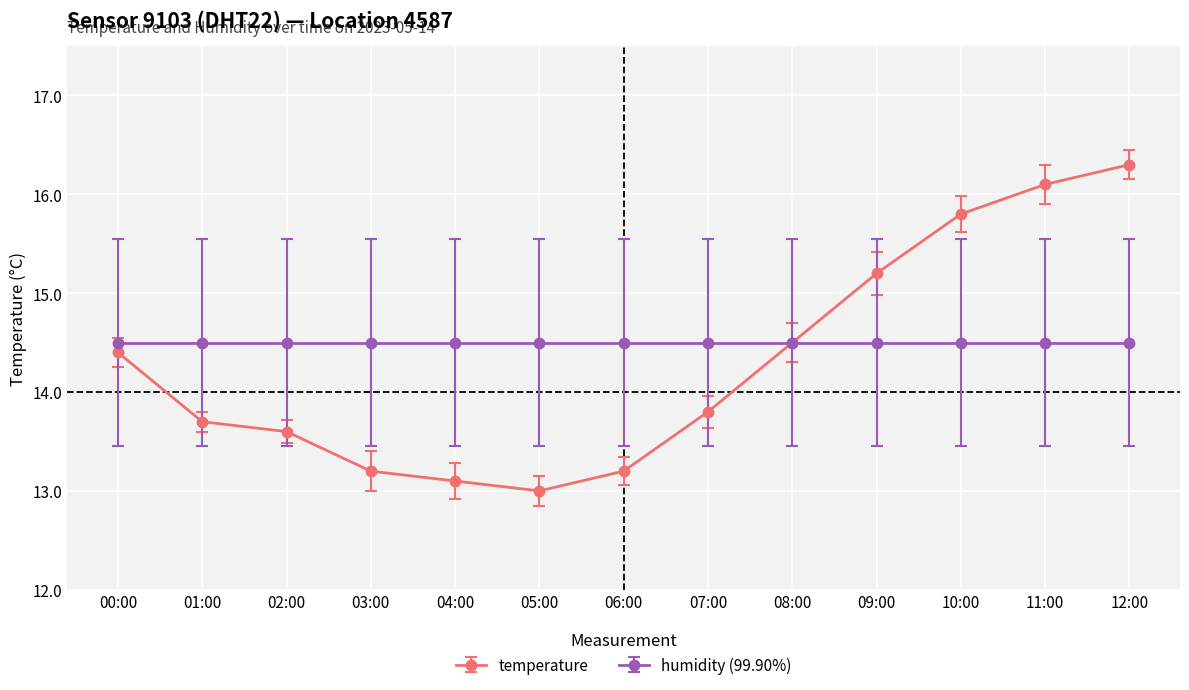

At 01:00, list the series in order from smallest to largest.

temperature, humidity (99.90%)